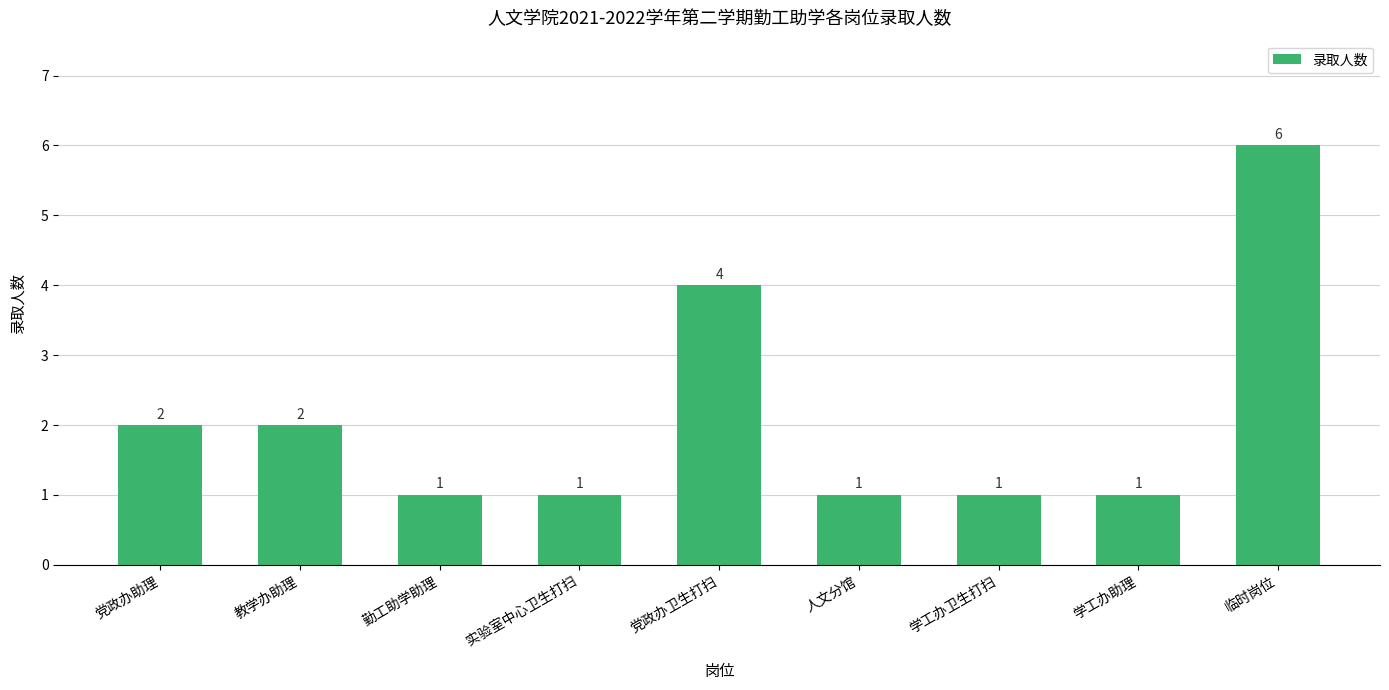

What is the sum of all values?

19